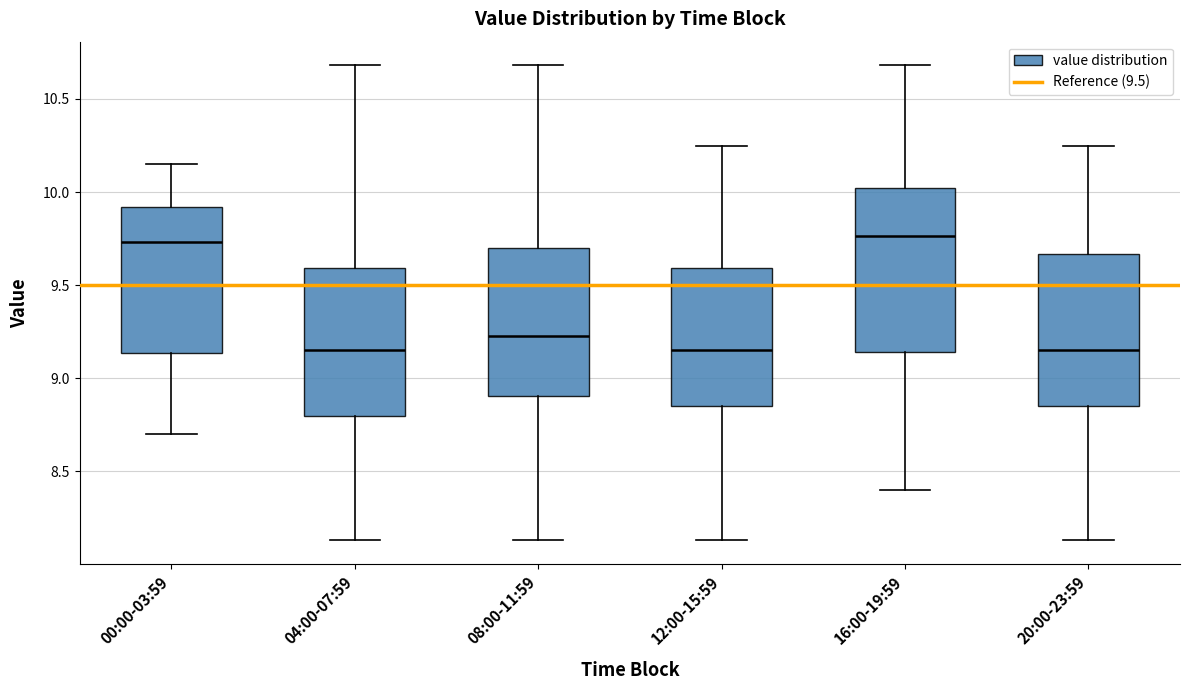

Which box is the tallest, from its lower edge to its upper edge?

16:00-19:59